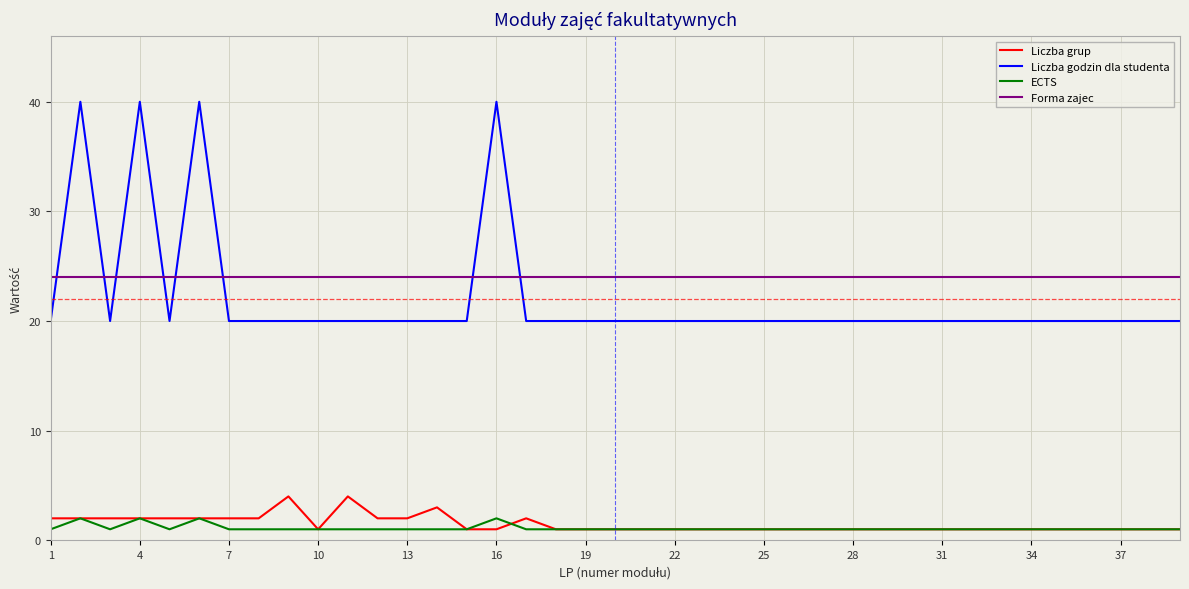

Reading right to left, transcribe all the data shown in this chart.

Liczba grup: 1	1	1	1	1	1	1	1	1	1	1	1	1	1	1	1	1	1	1	1	1	1	2	1	1	3	2	2	4	1	4	2	2	2	2	2	2	2	2
Liczba godzin dla studenta: 20	20	20	20	20	20	20	20	20	20	20	20	20	20	20	20	20	20	20	20	20	20	20	40	20	20	20	20	20	20	20	20	20	40	20	40	20	40	20
ECTS: 1	1	1	1	1	1	1	1	1	1	1	1	1	1	1	1	1	1	1	1	1	1	1	2	1	1	1	1	1	1	1	1	1	2	1	2	1	2	1
Forma zajec: 24	24	24	24	24	24	24	24	24	24	24	24	24	24	24	24	24	24	24	24	24	24	24	24	24	24	24	24	24	24	24	24	24	24	24	24	24	24	24